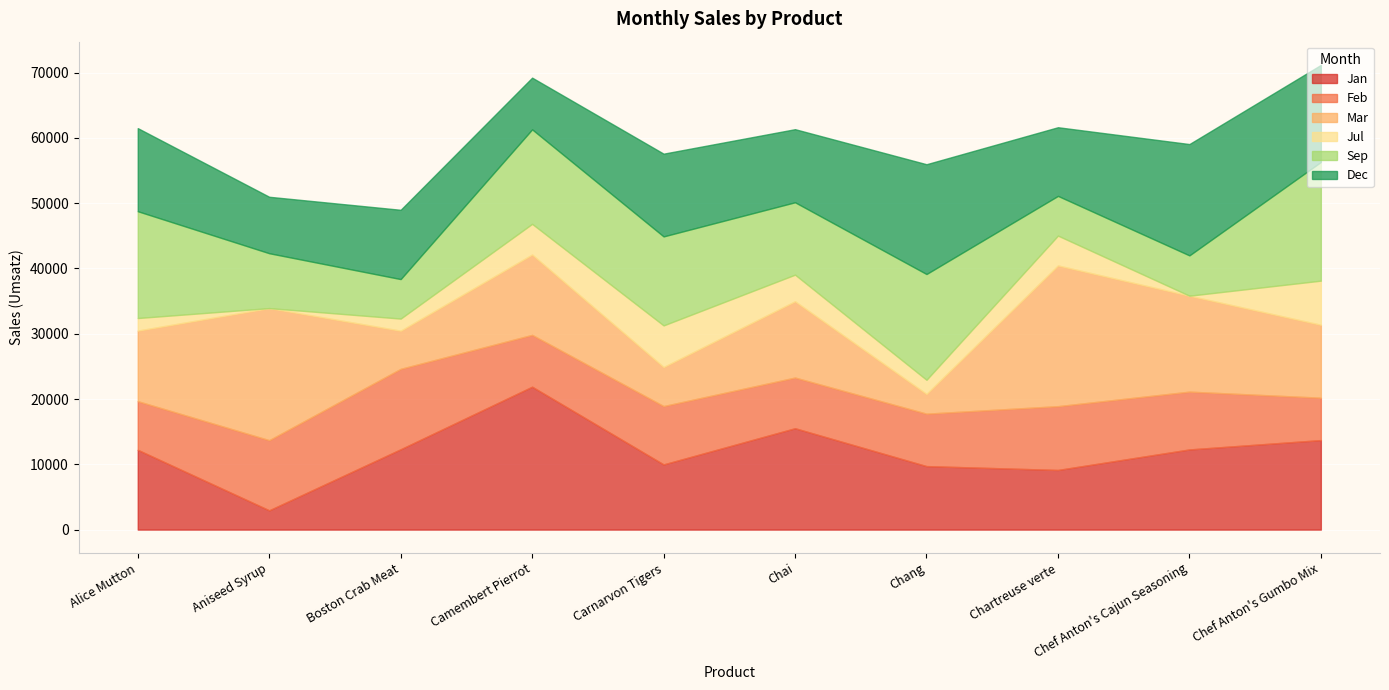

In Jan, how many points are lower than both neighbors (excluding endpoints)?

3